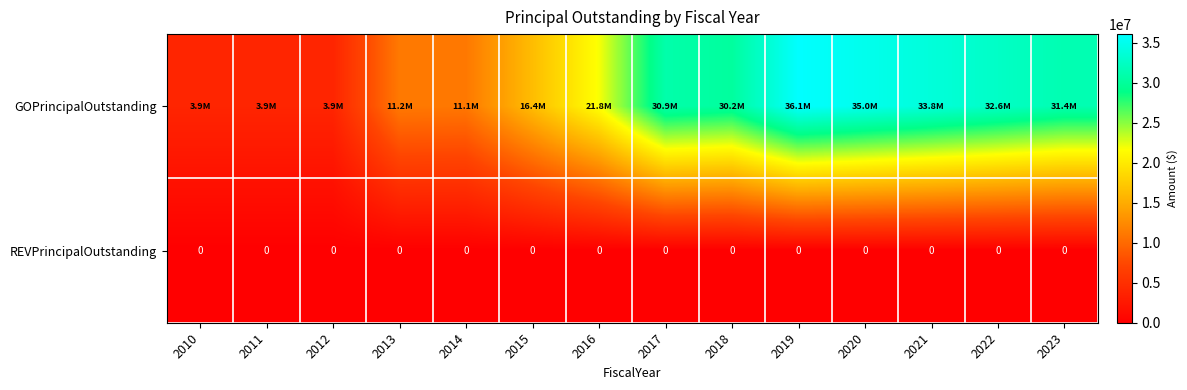

Is it true that REVPrincipalOutstanding equals 0 at 2016?

True